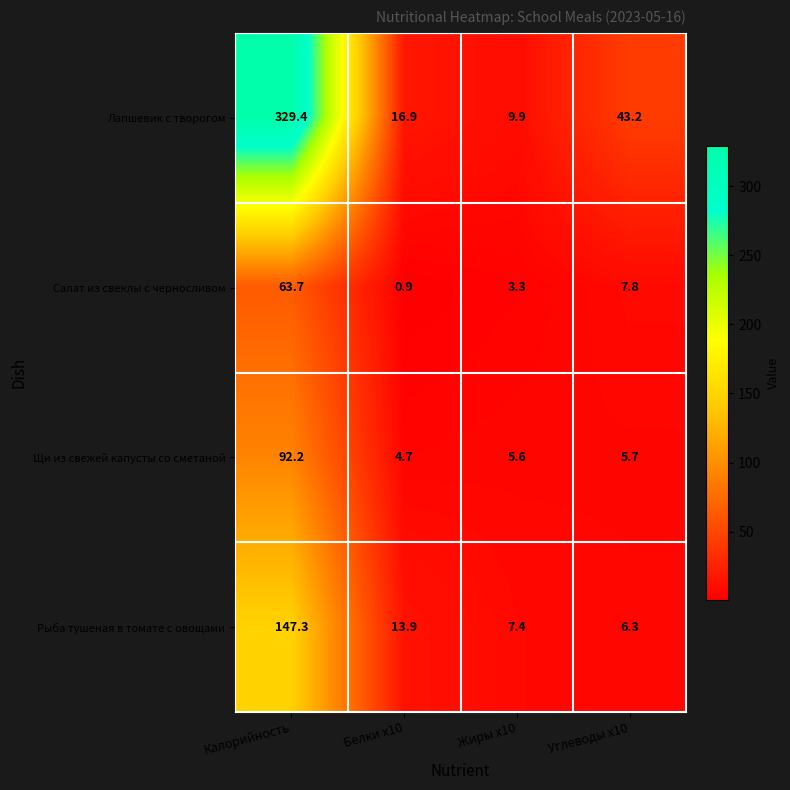

What is the difference between the Лапшевик с творогом values at Калорийность and Углеводы x10?

286.2